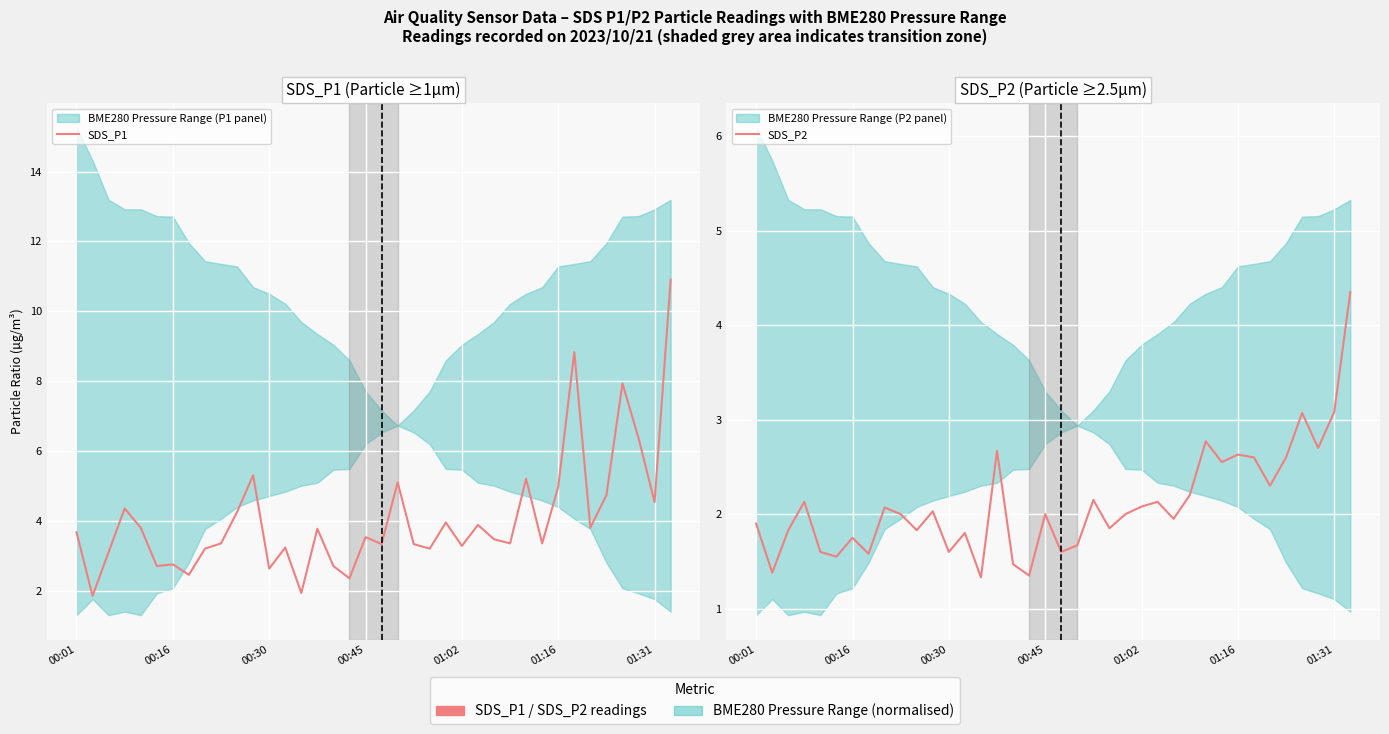

True or false: SDS_P2 and SDS_P1 intersect in this chart.

False